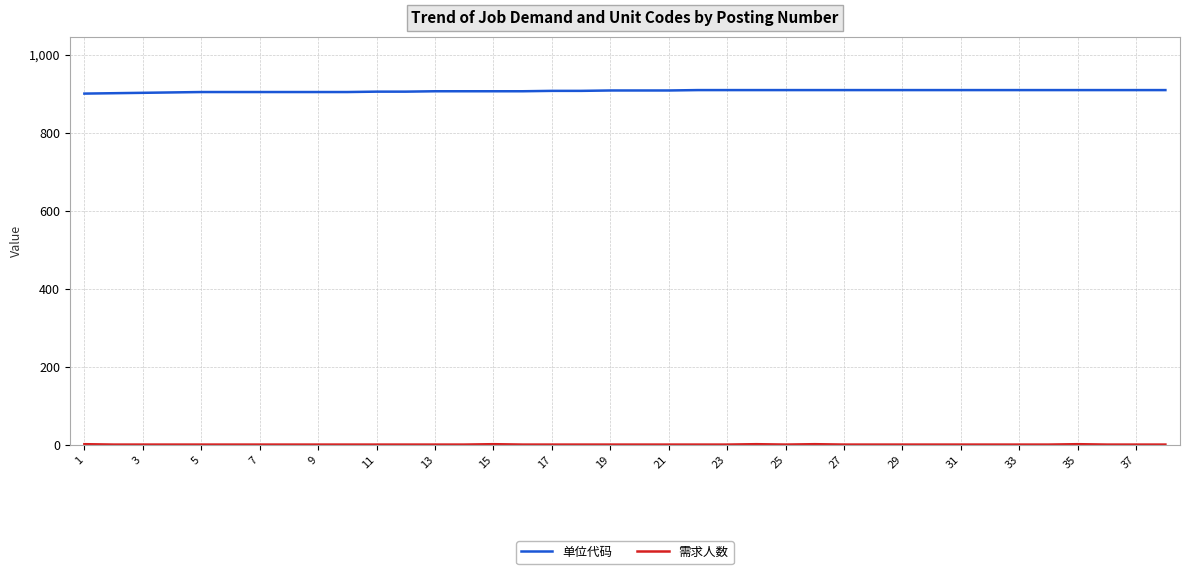

What is the greatest value displayed?

910